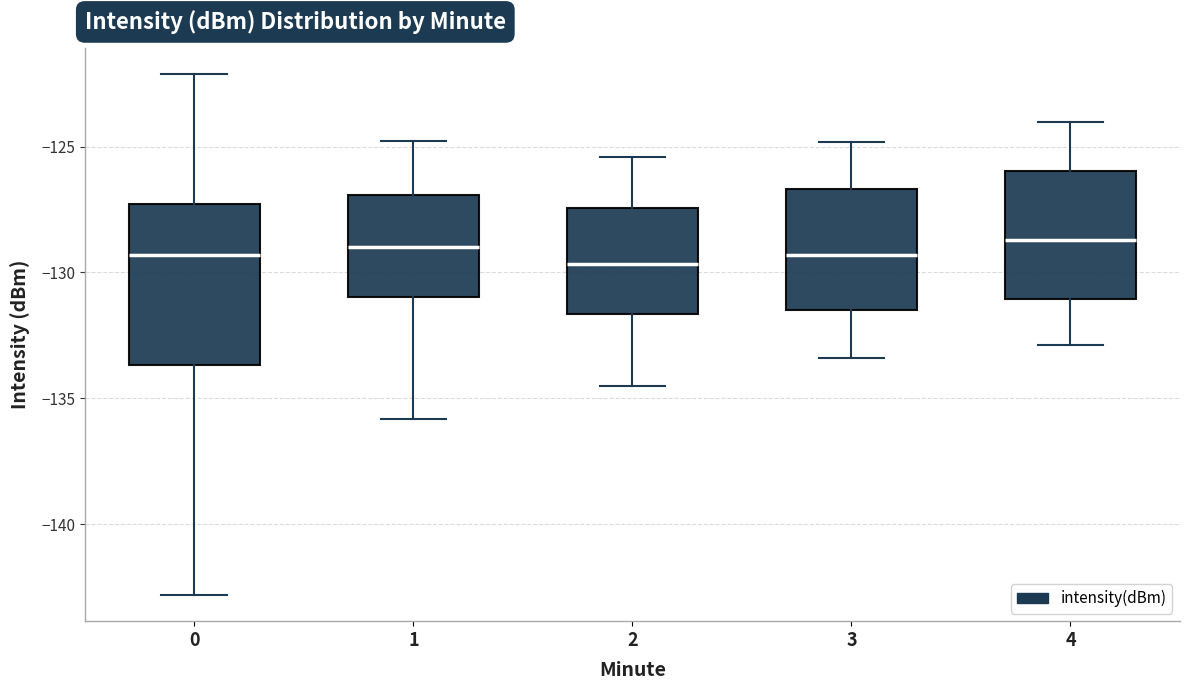

Reading left to right, transcribe this box plot: for each box, give where its median line is, the range the box spans, and where its two whiskers end, as read against the y-axis. The values are not printed on the chart, so give them approximately, as read against the axis.

0: median -129.5, box -133.5 to -127.5, whiskers -143.0 to -122.0
1: median -129.0, box -131.0 to -127.0, whiskers -136.0 to -125.0
2: median -129.5, box -131.5 to -127.5, whiskers -134.5 to -125.5
3: median -129.5, box -131.5 to -126.5, whiskers -133.5 to -125.0
4: median -128.5, box -131.0 to -126.0, whiskers -133.0 to -124.0